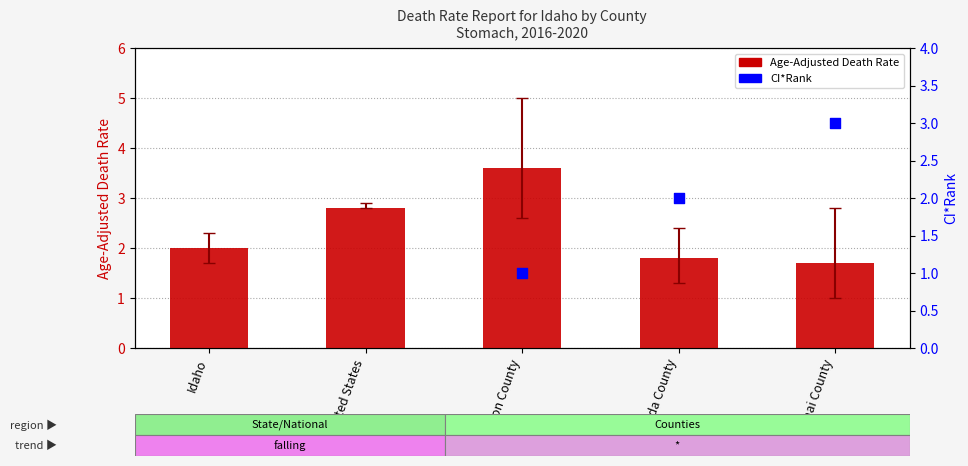

Which series has the widest spread of Y values?

Age-Adjusted Death Rate